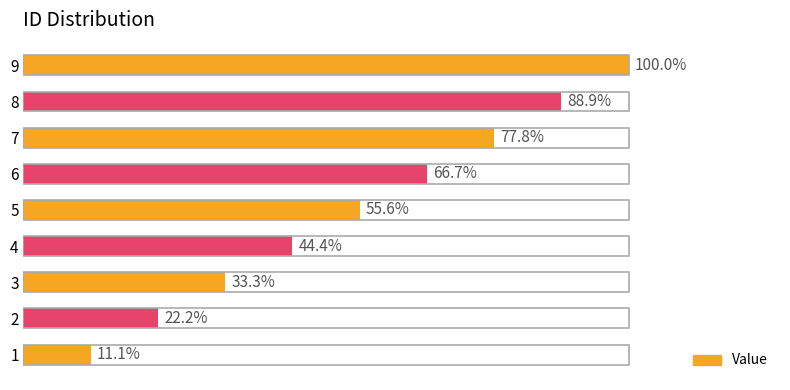

Are the bars horizontal?

Yes